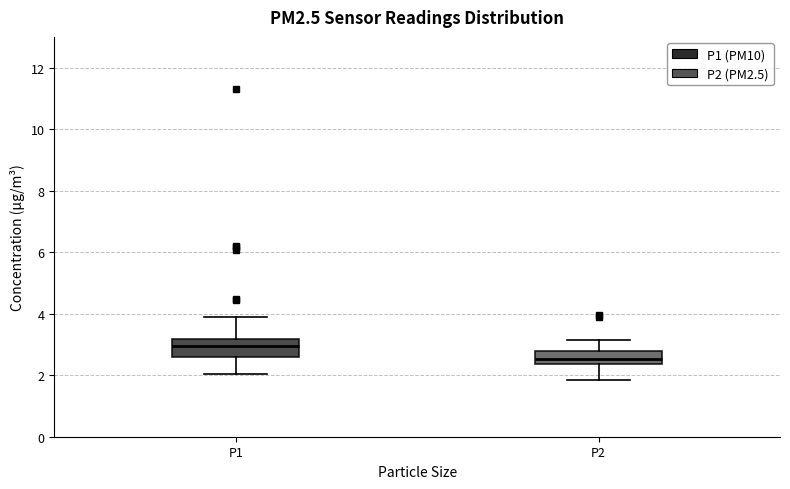

Where does the upper whisker of the box for P1 end on the y-axis? The values are not printed on the chart, so give them approximately, as read against the axis.

4.0